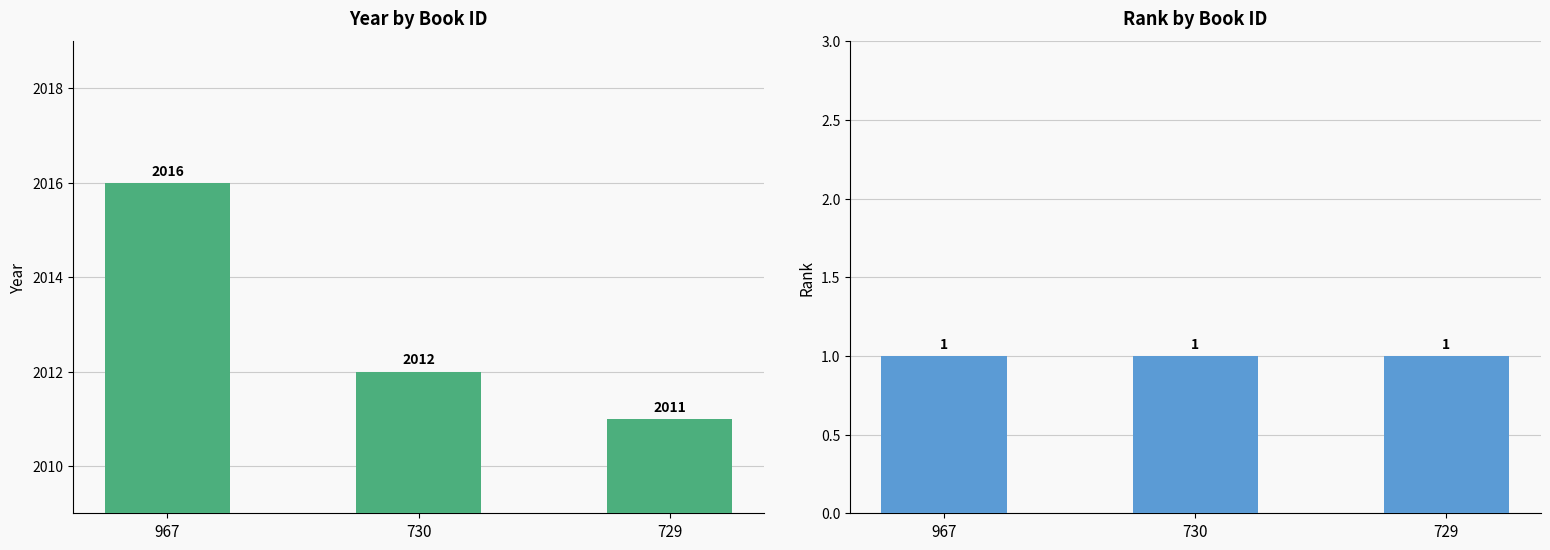

Which label corresponds to the smallest value in the chart?

967